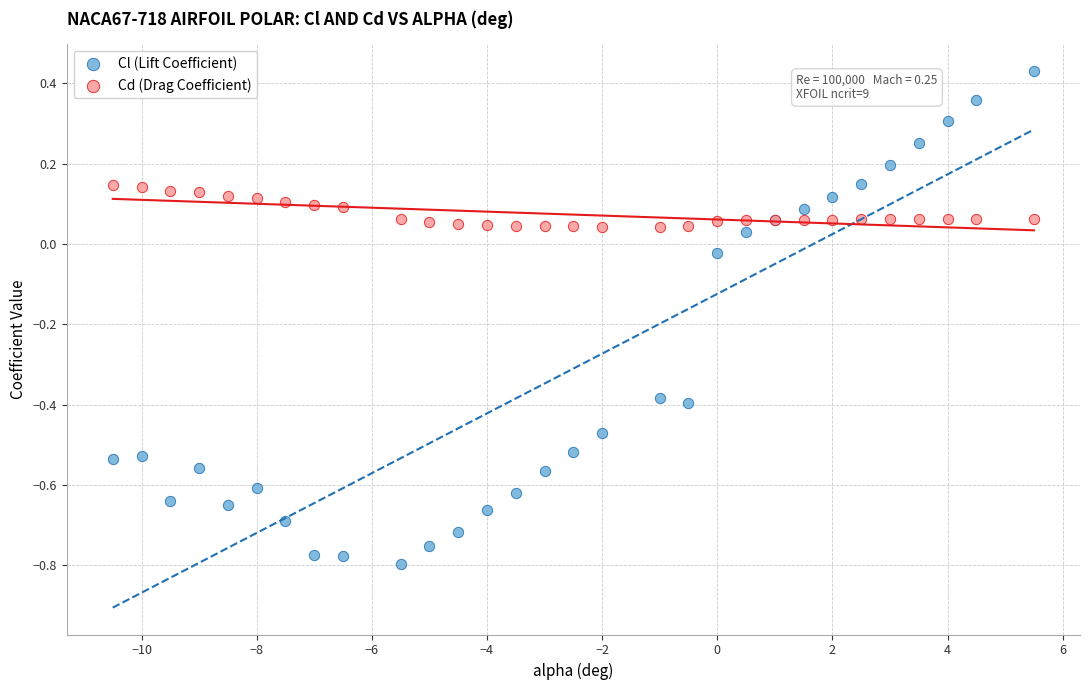

Which series has the widest spread of Y values?

Cl (Lift Coefficient)